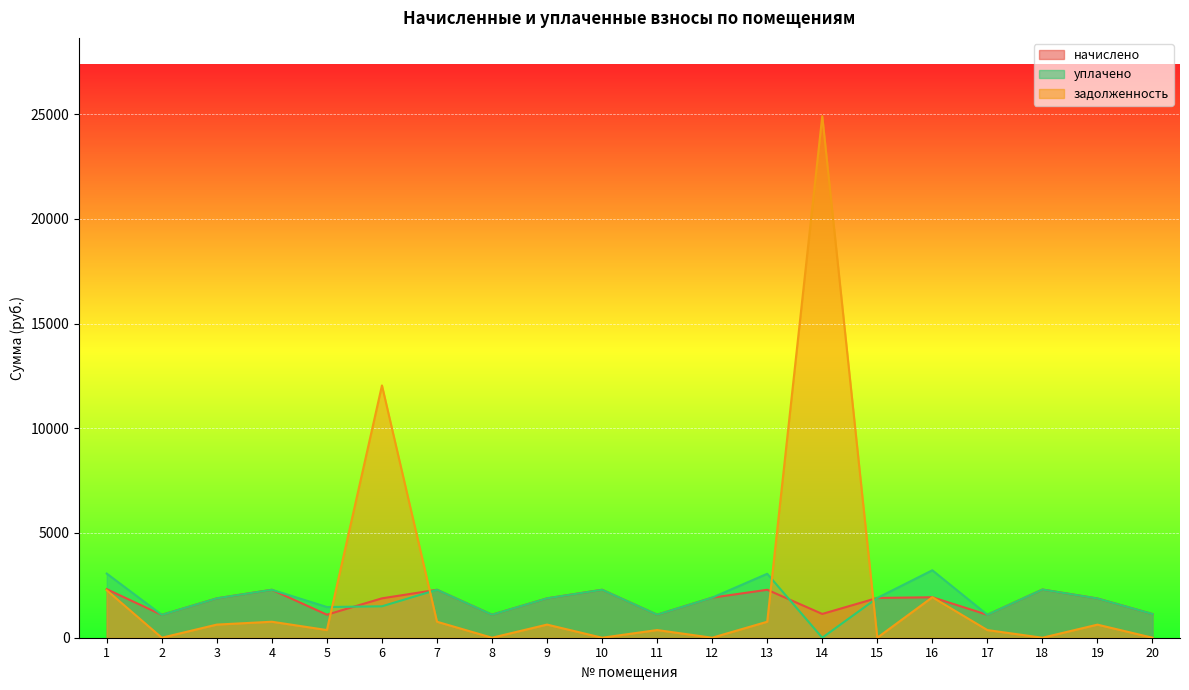

Rank the series by their maximum value, from highest to lowest.

задолженность, уплачено, начислено